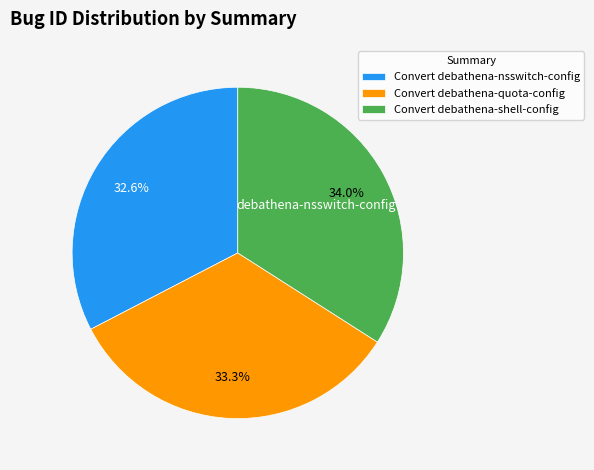

What is the ratio of the value at Convert debathena-quota-config to the value at Convert debathena-shell-config?

1.0